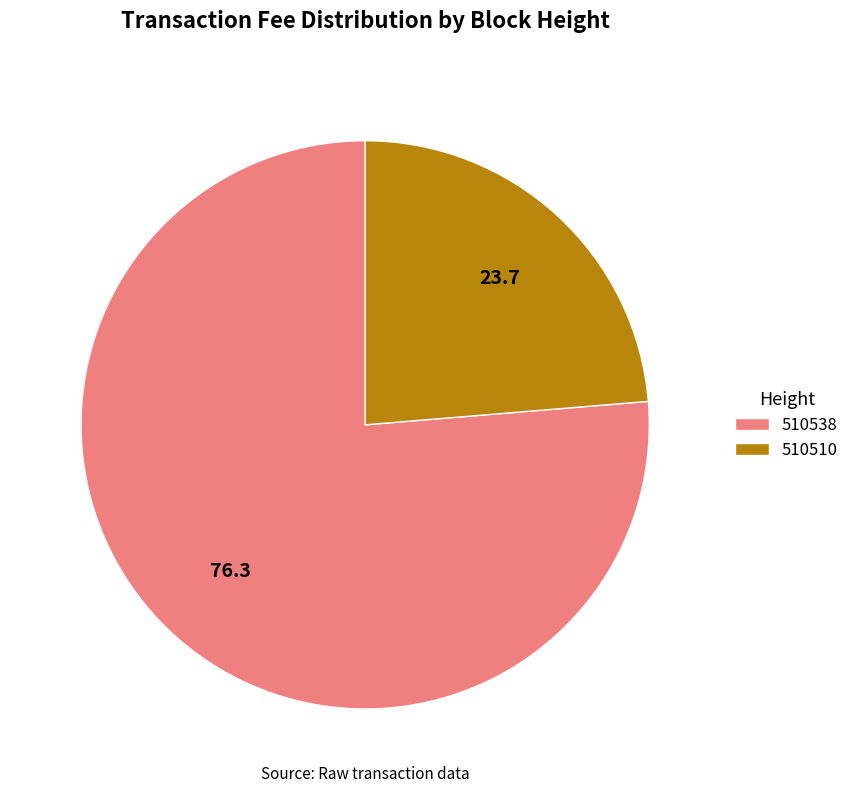

Is 510510 the majority of the pie?

No